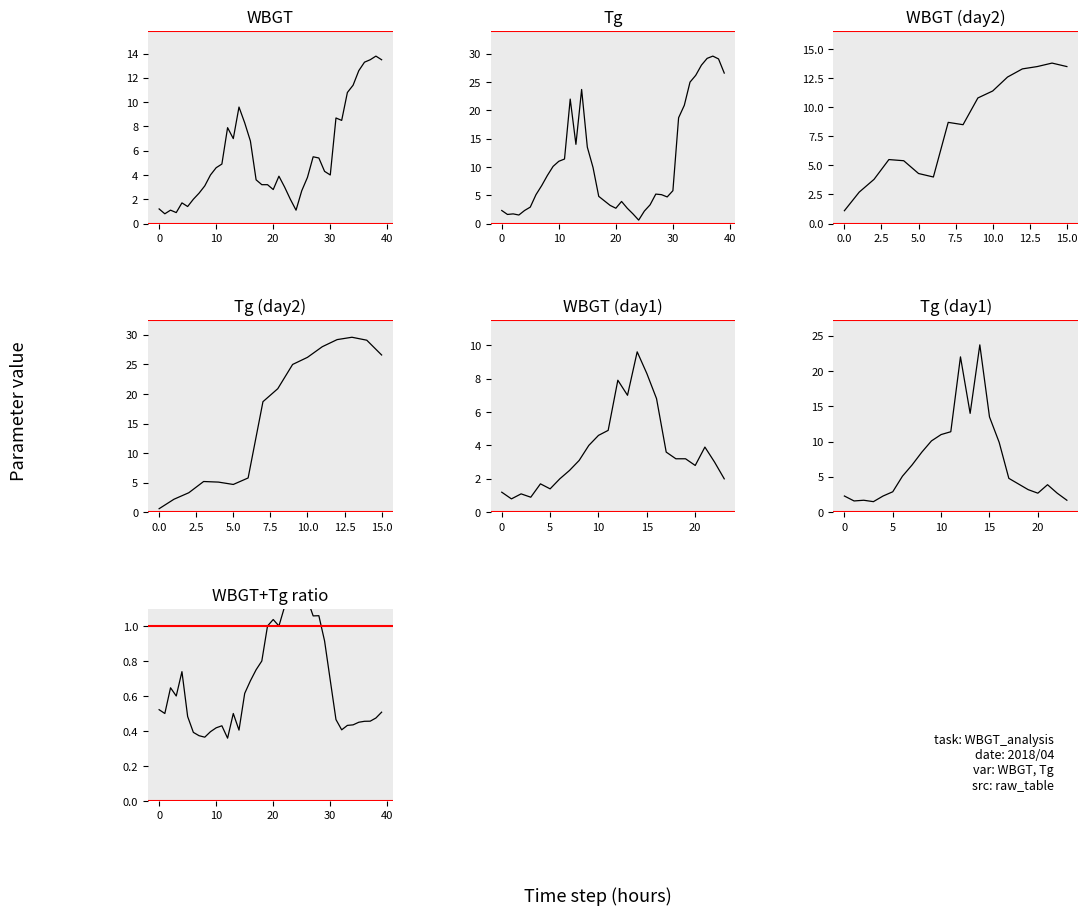

Which series has the widest spread of values?

Tg